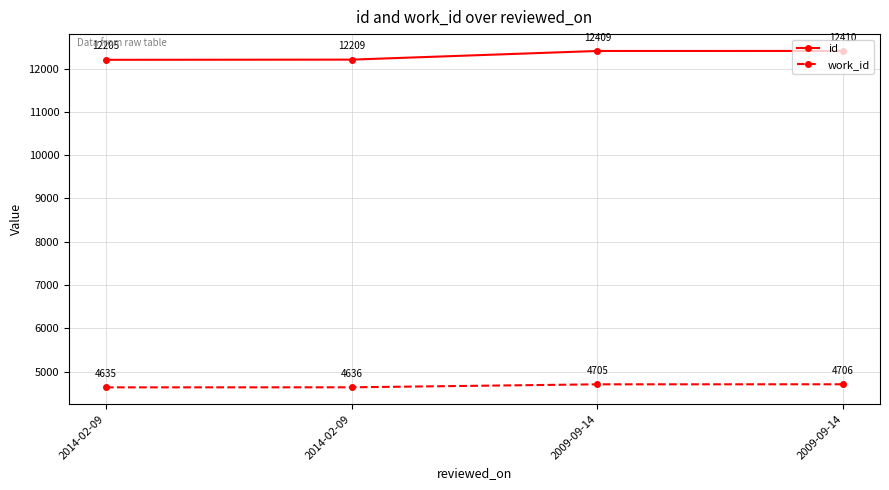

At 2014-02-09, list the series in order from smallest to largest.

work_id, id